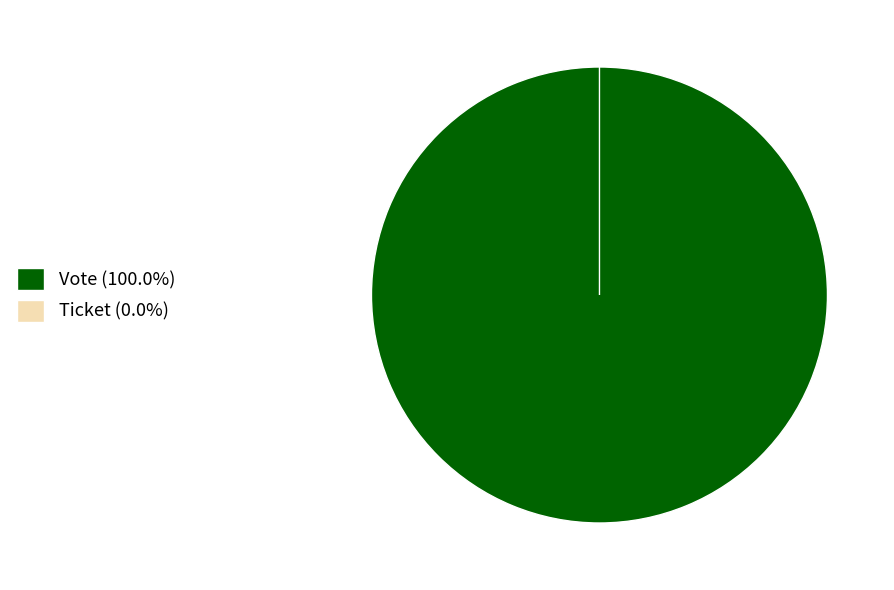

Rank the categories by value from highest to lowest.

Vote, Ticket